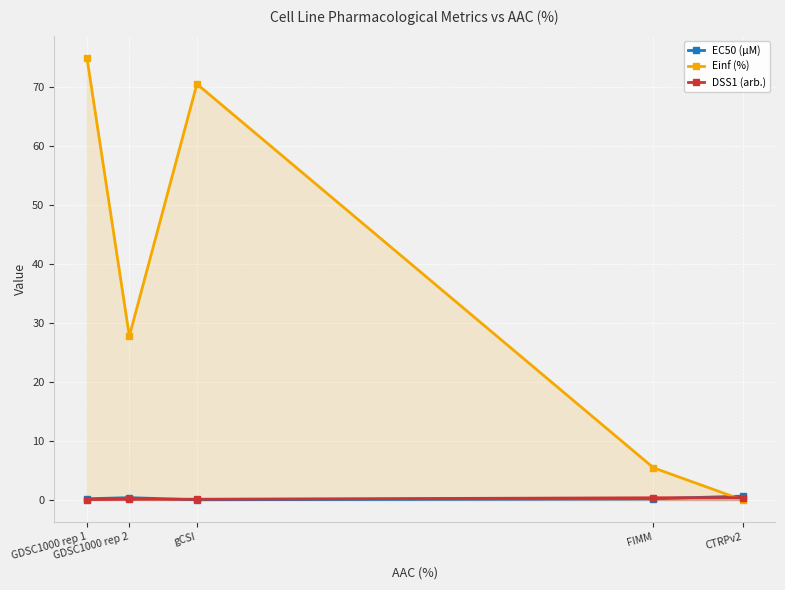

Is it true that DSS1 (arb.) equals 0.1 at GDSC1000 rep 1?

True